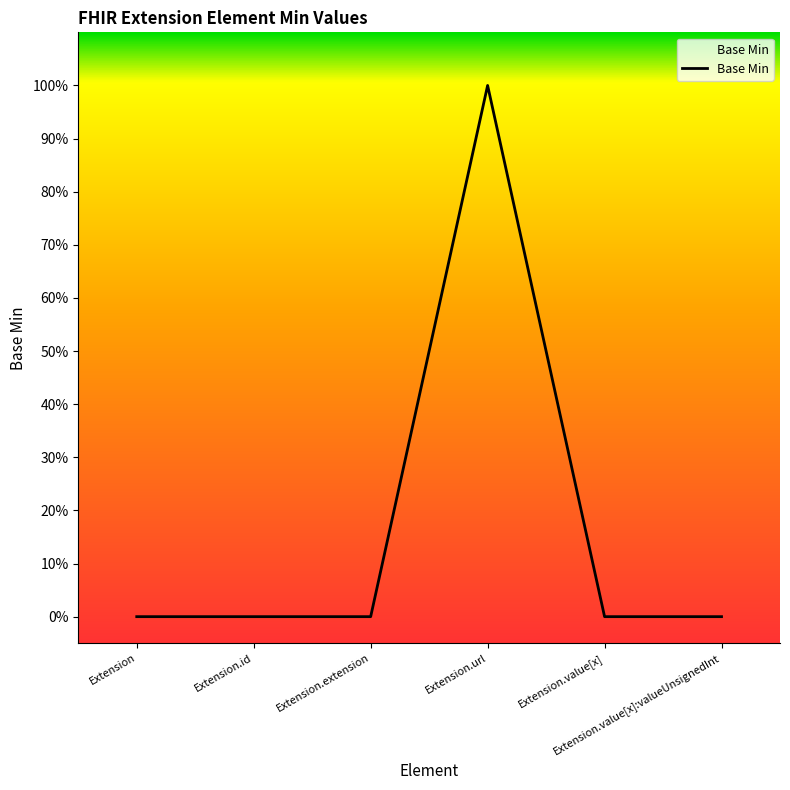

What is the label of the 5th point from the left?

Extension.value[x]